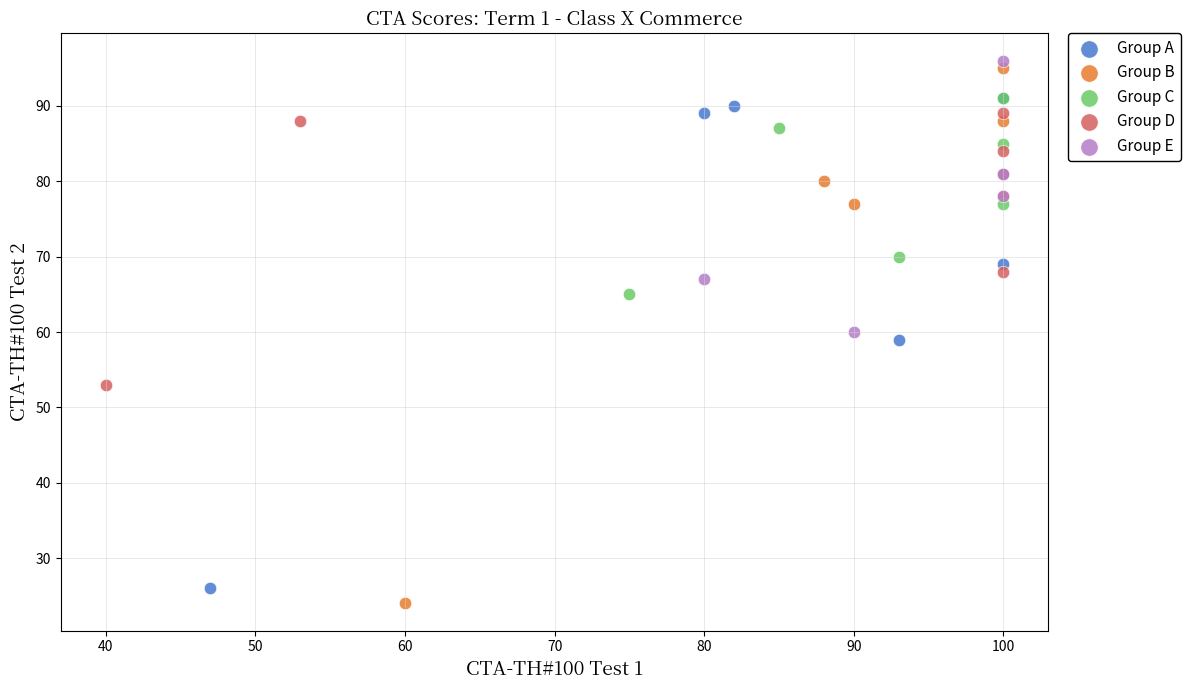

What are all the series names shown in the legend?

Group A, Group B, Group C, Group D, Group E